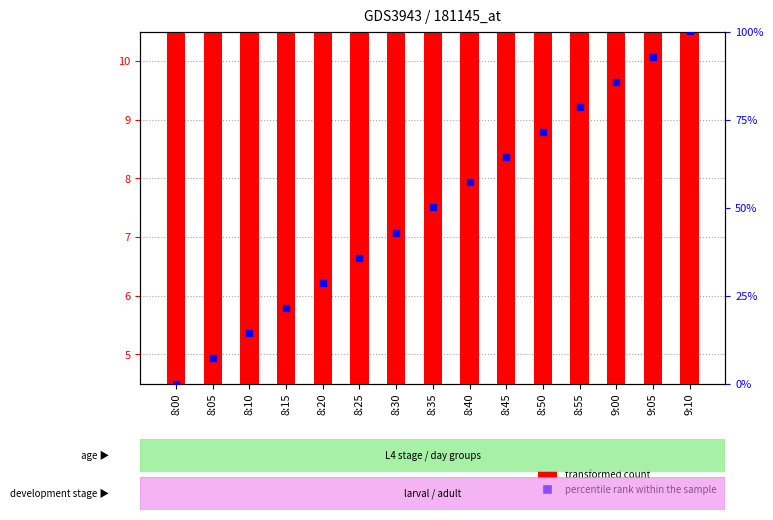

Which series has the widest spread of Y values?

percentile rank within the sample